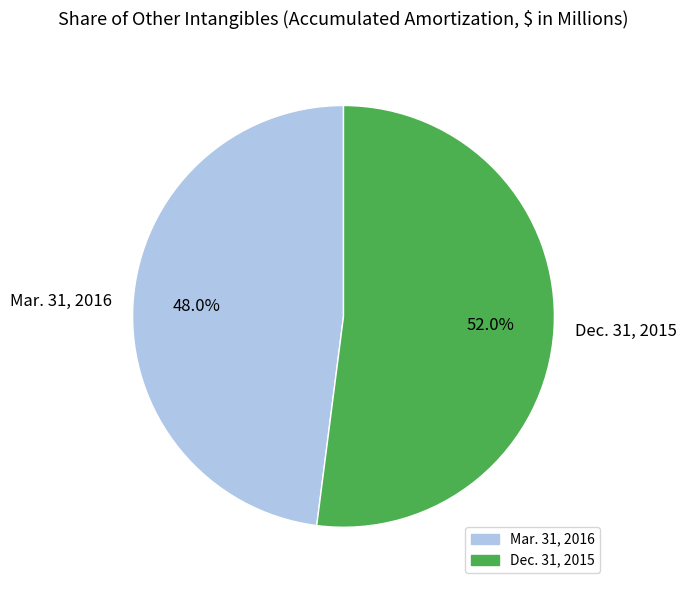

What percentage do Mar. 31, 2016 and Dec. 31, 2015 together represent?

100.0%